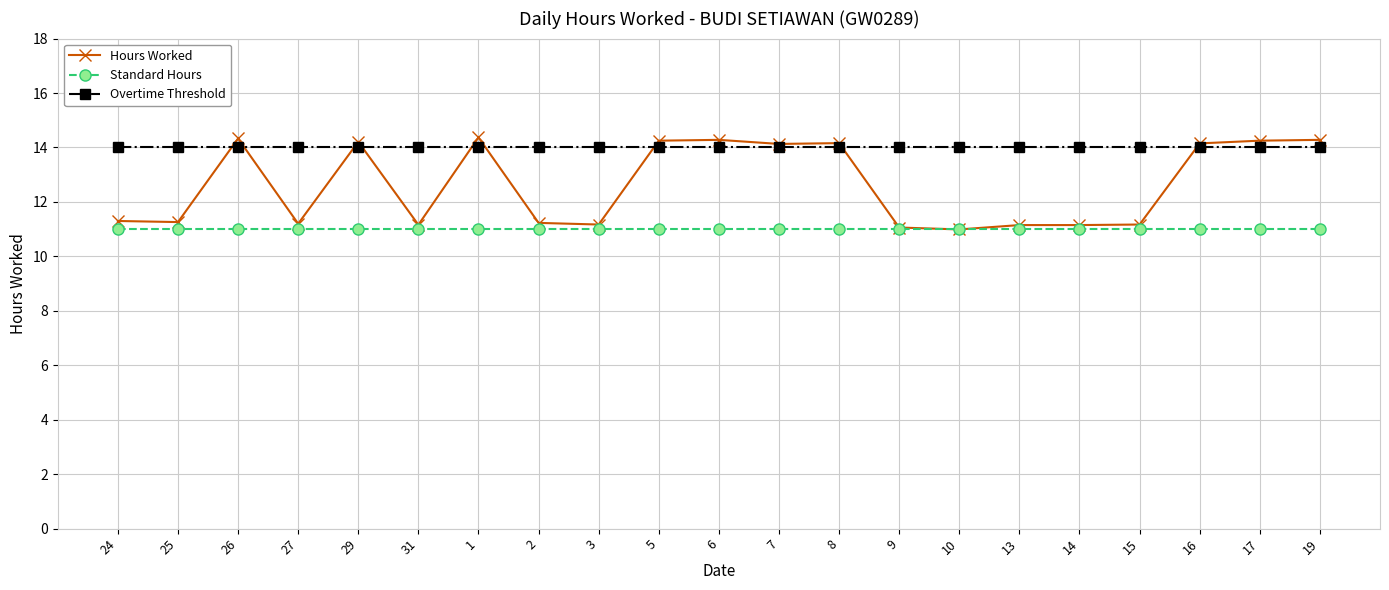

How many lines are shown in the chart?

3